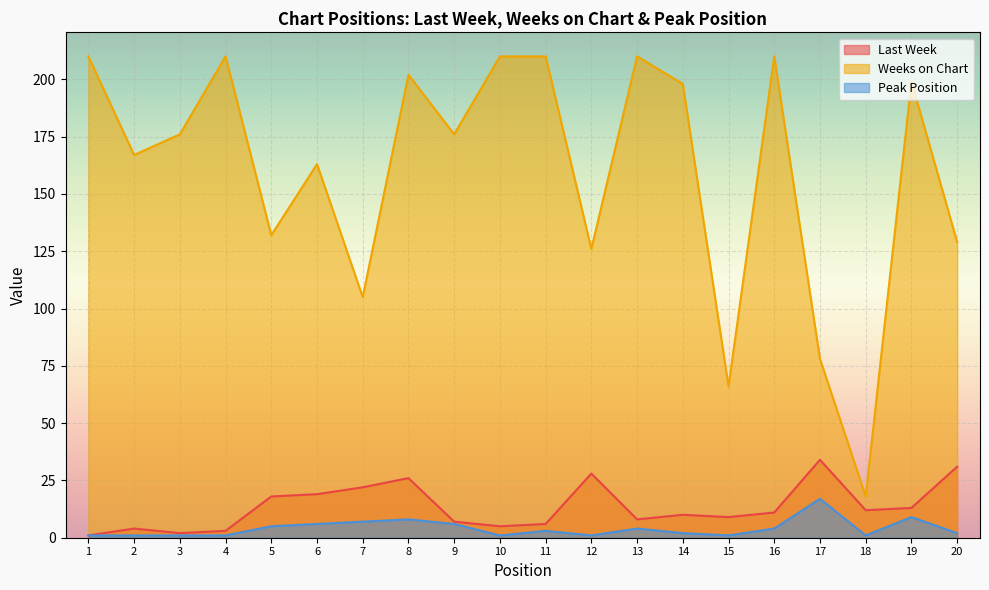

Where is the first local minimum for Last Week?

3